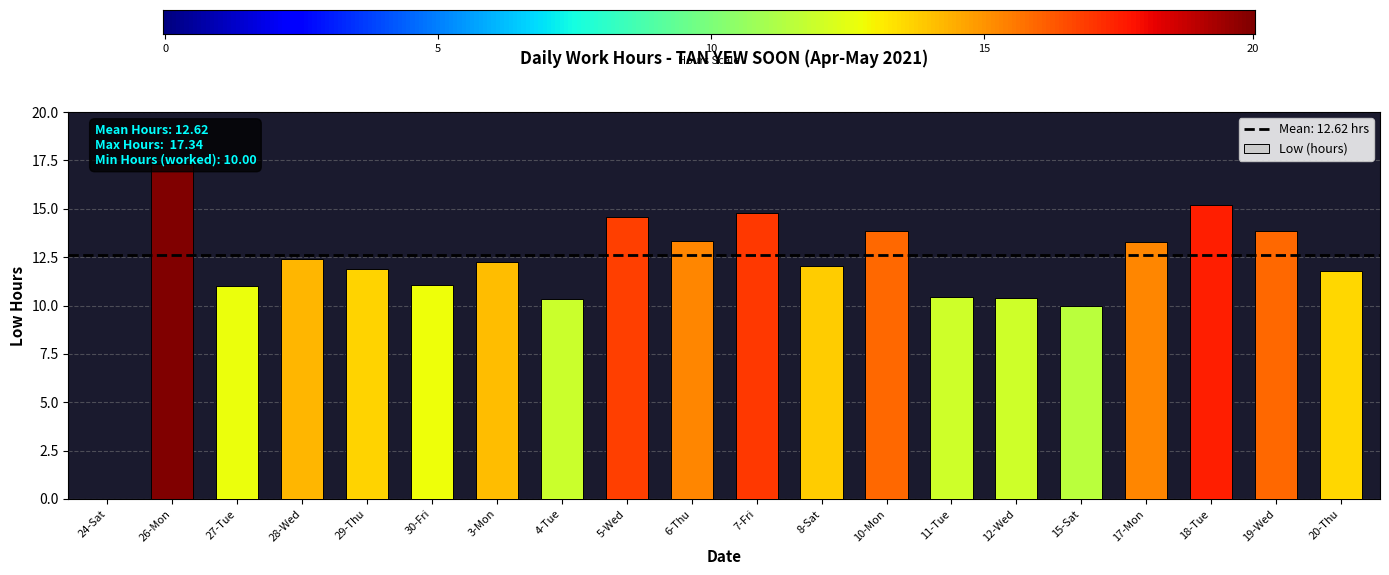

List the labels in order of value, largest first.

26-Mon, 18-Tue, 7-Fri, 5-Wed, 10-Mon, 19-Wed, 6-Thu, 17-Mon, 28-Wed, 3-Mon, 8-Sat, 29-Thu, 20-Thu, 30-Fri, 27-Tue, 11-Tue, 12-Wed, 4-Tue, 15-Sat, 24-Sat